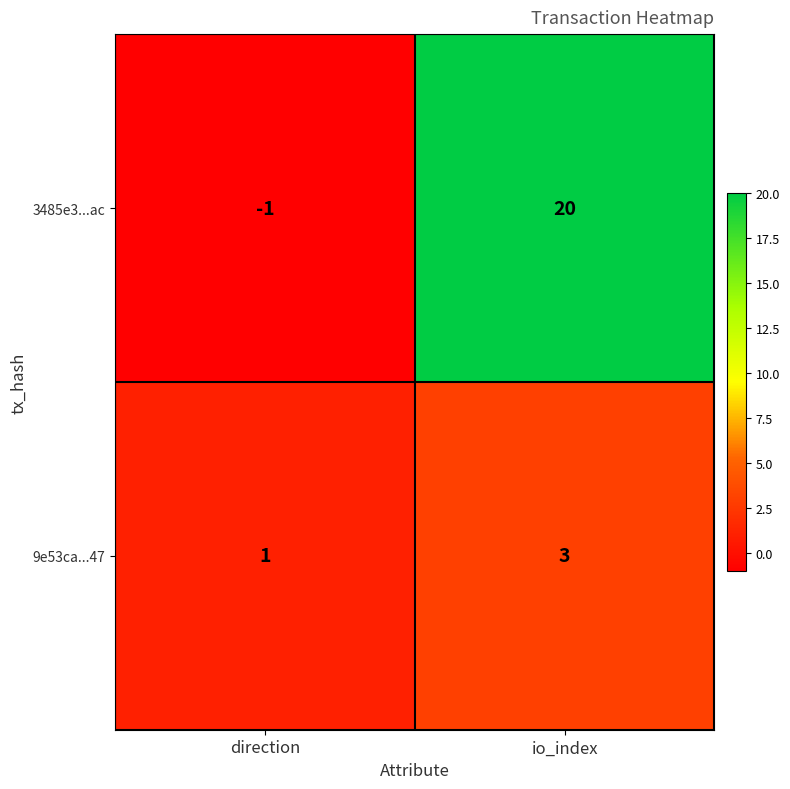

What is the total value across all series at io_index?

23